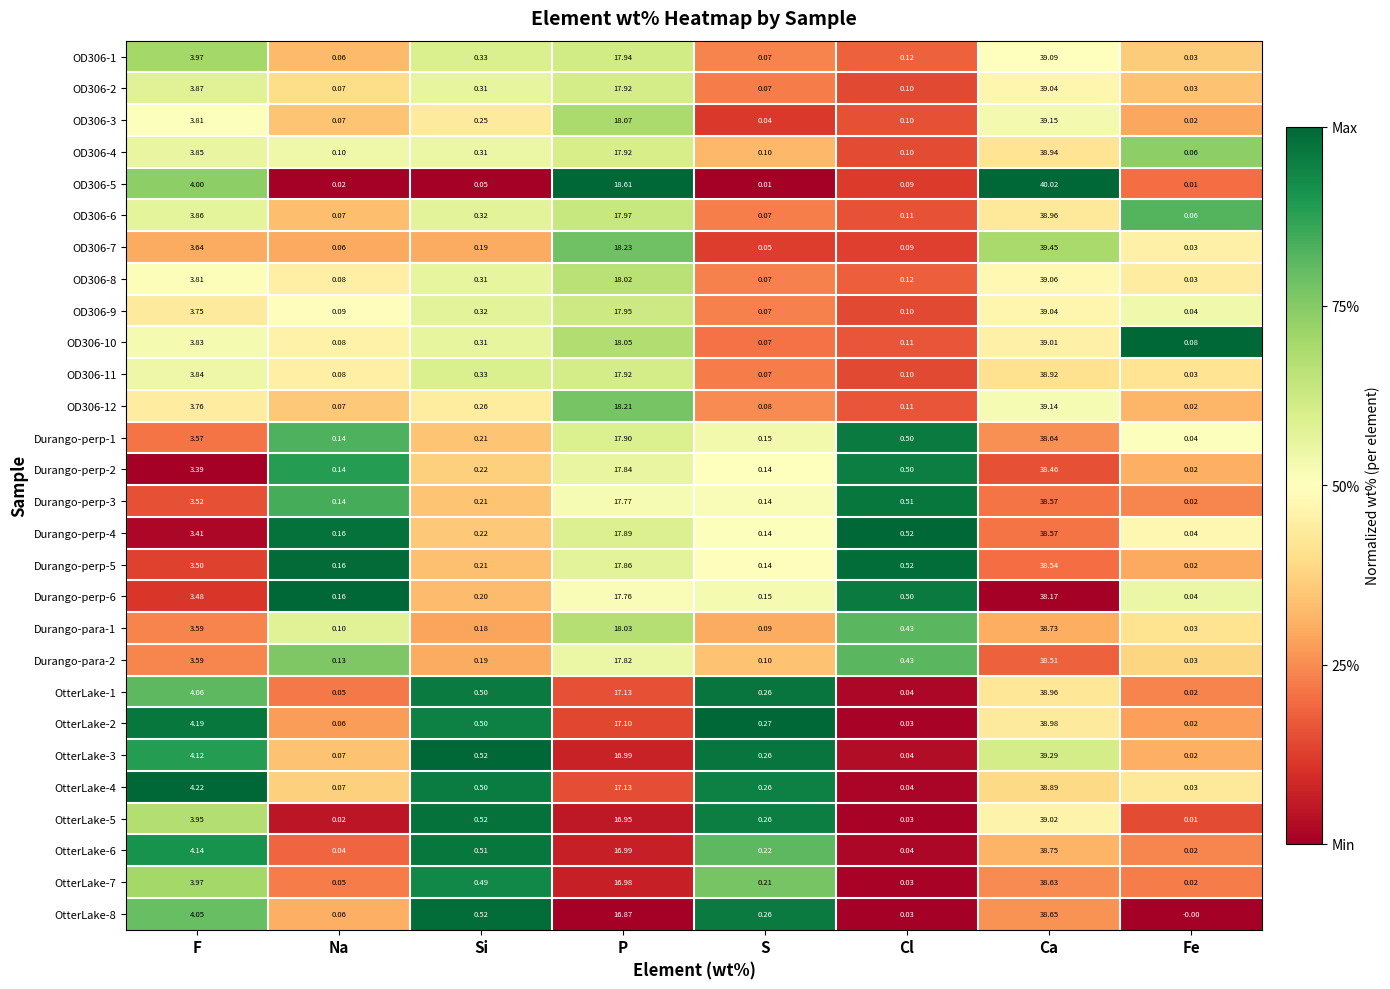

At which category is the sum across all series the highest?

Ca